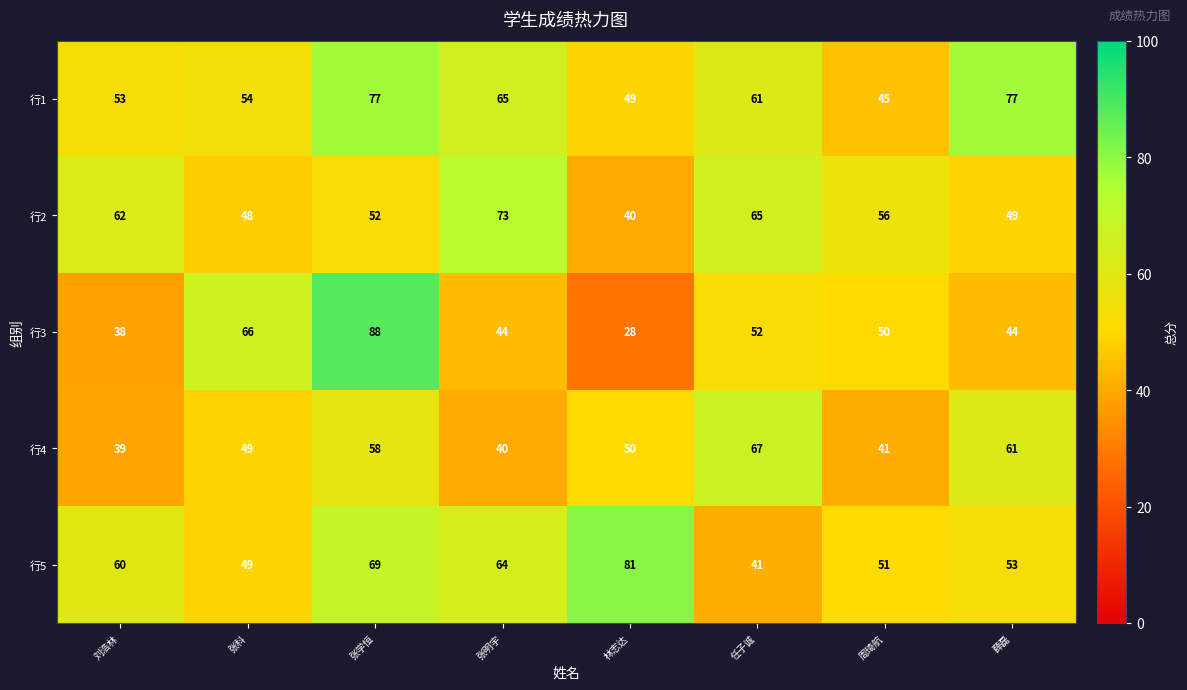

Which series changed the most between 张科 and 周琦航?

行3